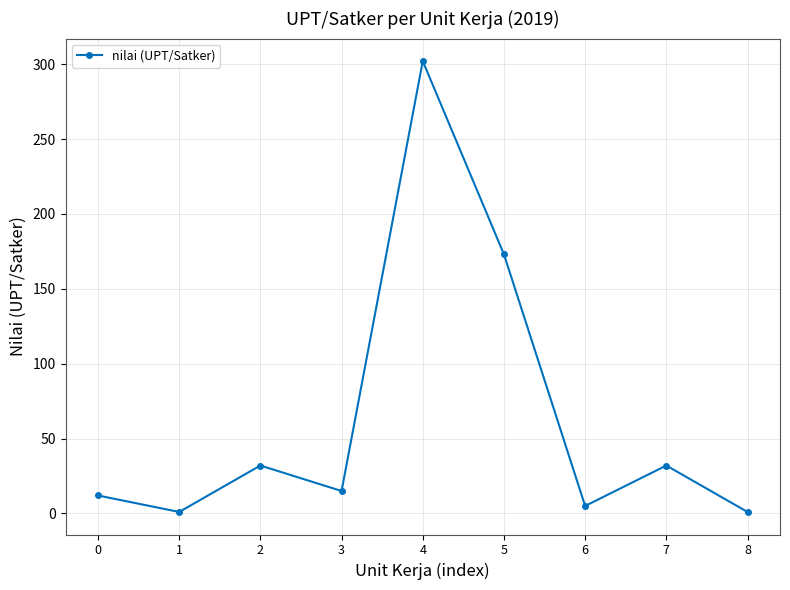

What is the maximum value shown in the chart?

302